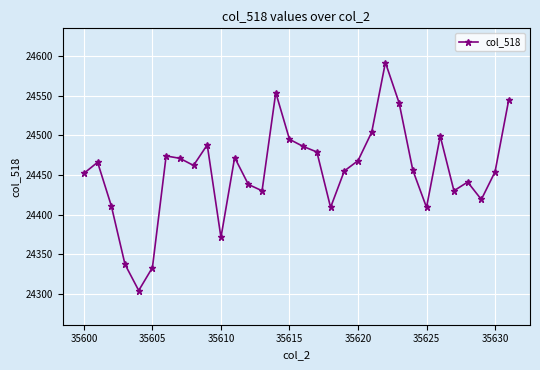

What is the greatest value displayed?

24592